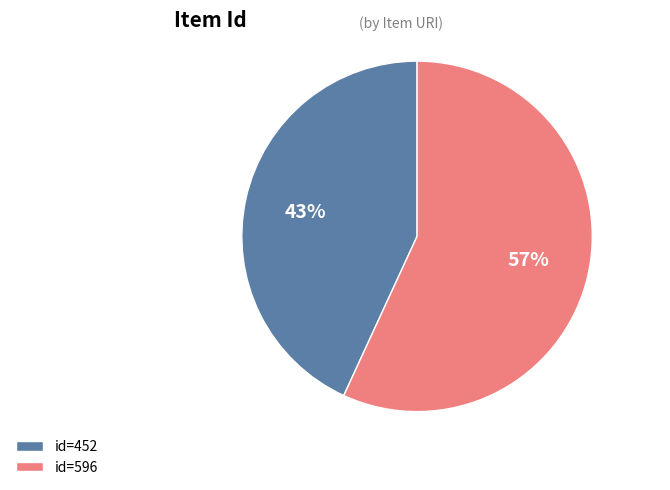

True or false: id=596 accounts for 63% of the total.

False